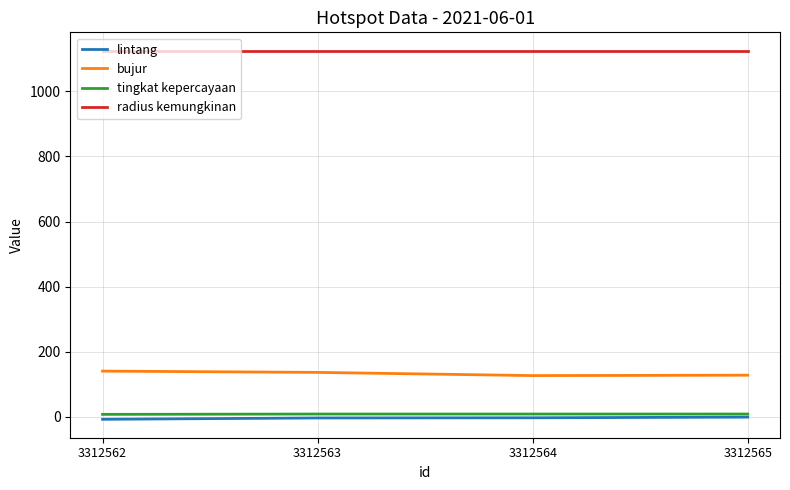

What is the maximum value for bujur?

140.0